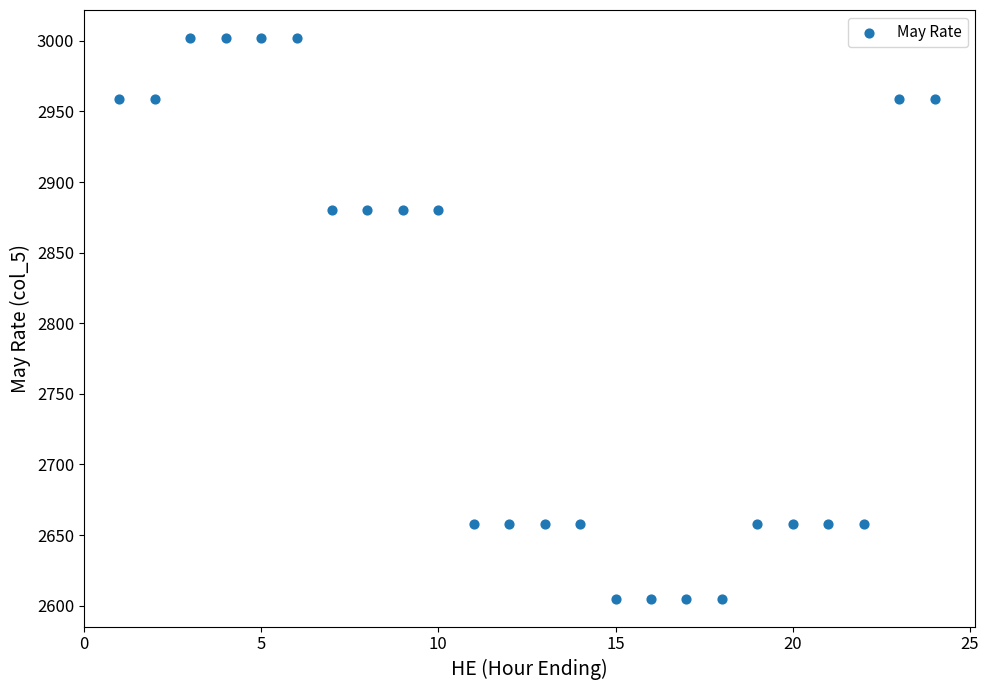

What is the range of X values (max minus min)?

23